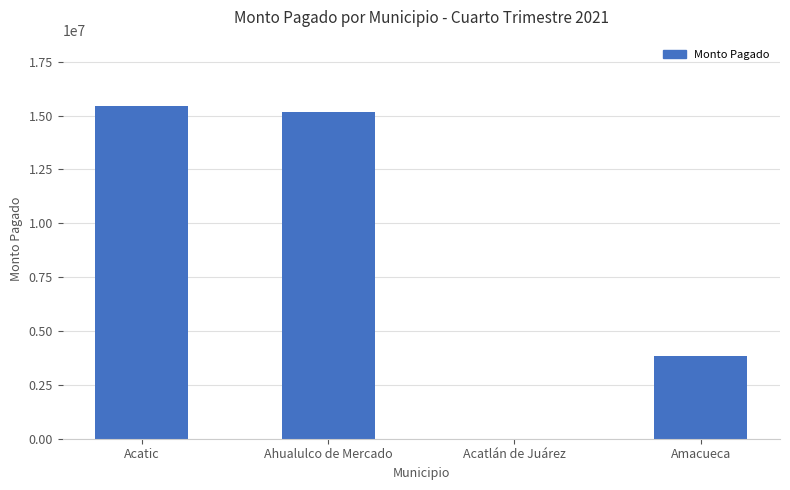

At which label is the value closest to 7717660?

Amacueca